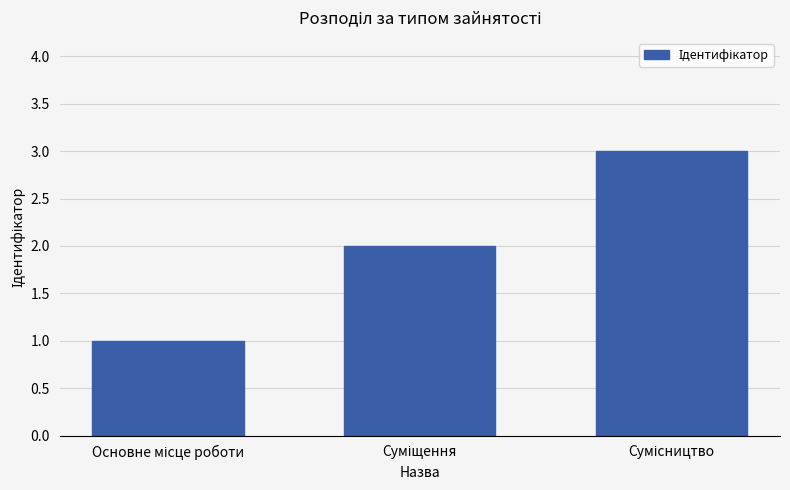

What is the maximum value shown in the chart?

3